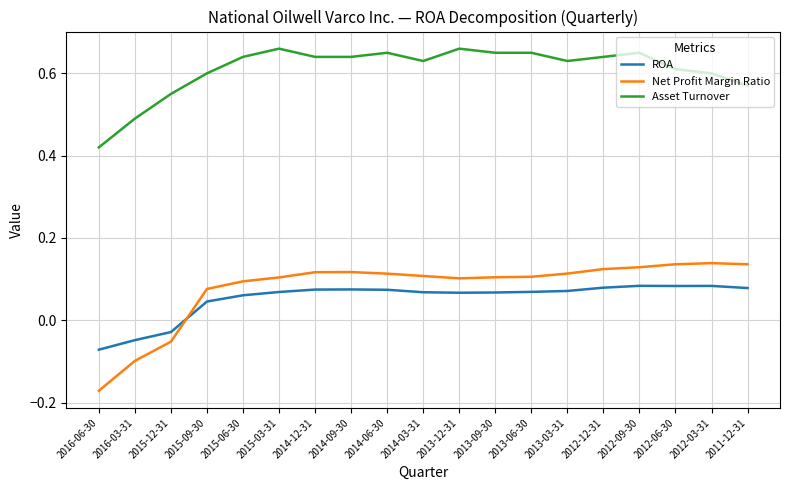

The value of Net Profit Margin Ratio at 2012-09-30 is 0.1. True or false?

True